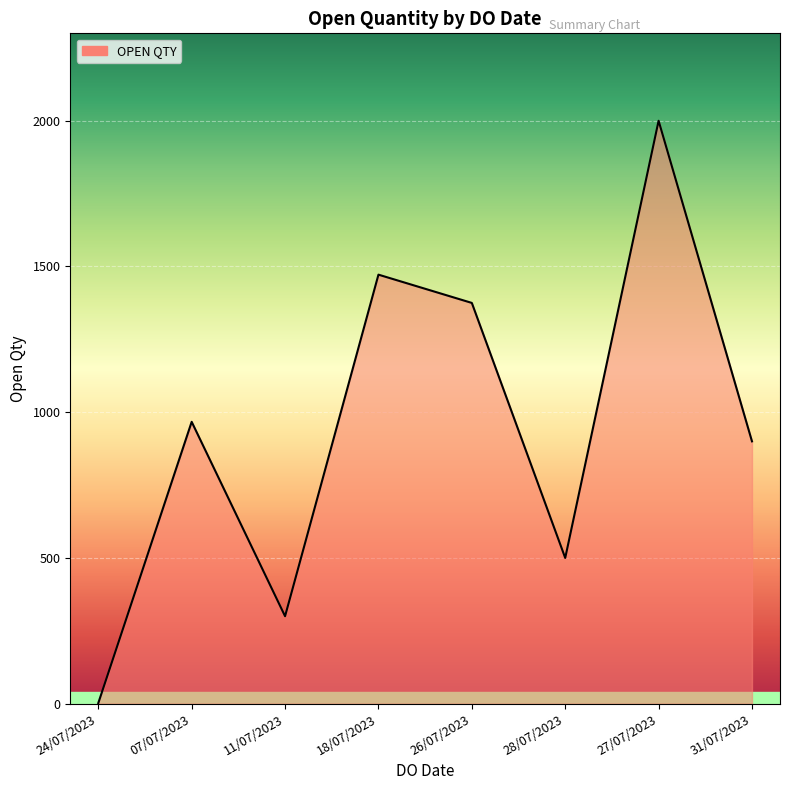

How many interior local peaks (higher than both neighbors) does the data have?

3